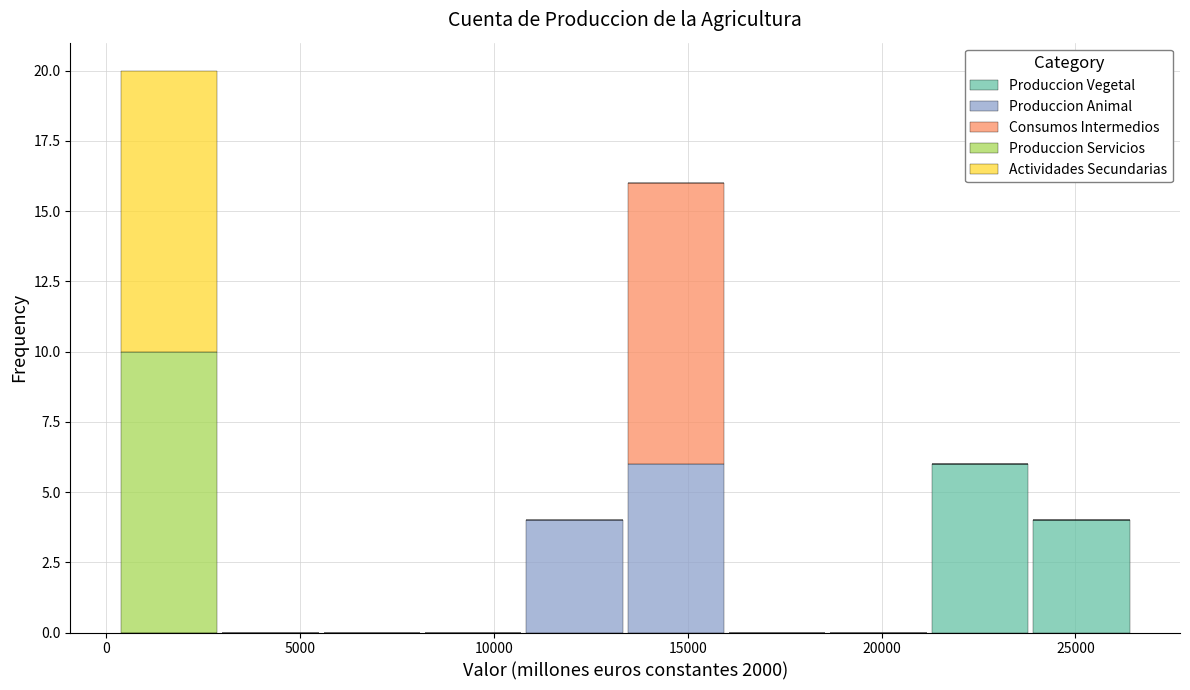

What is the total height of the stacked bar covering 21000 to 24000 on the x-axis? Neither the bar edges nor the heights are printed on the chart, so give them approximately, as read against the axes.

6